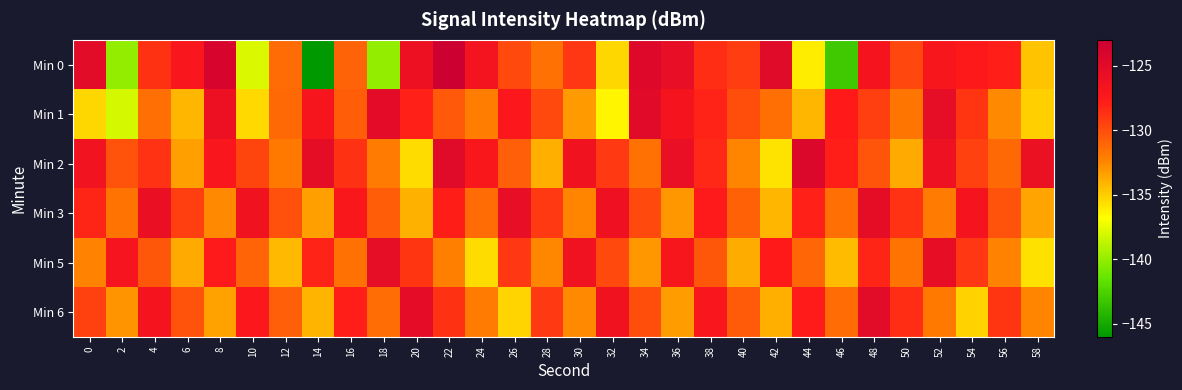

Count the number of categories in the chart.

30